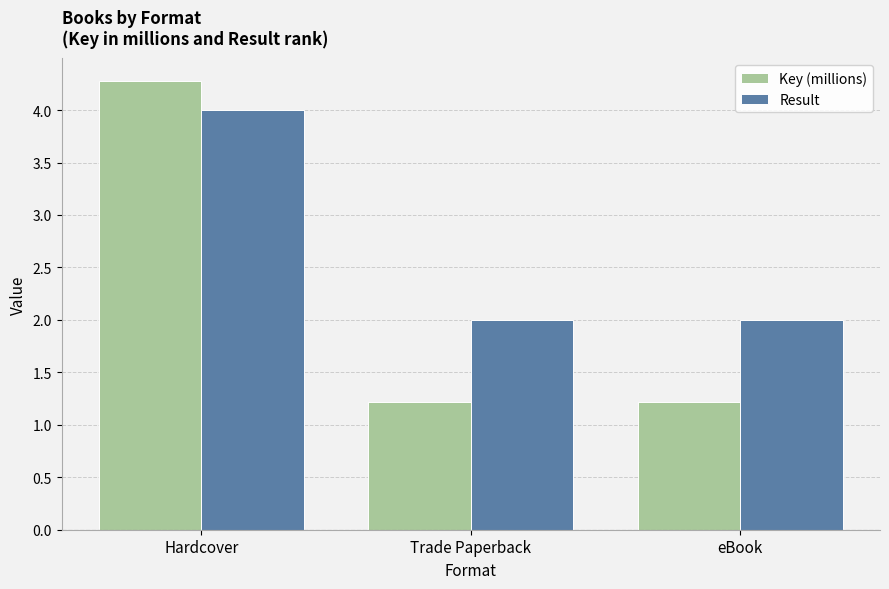

Does the chart contain stacked bars?

No